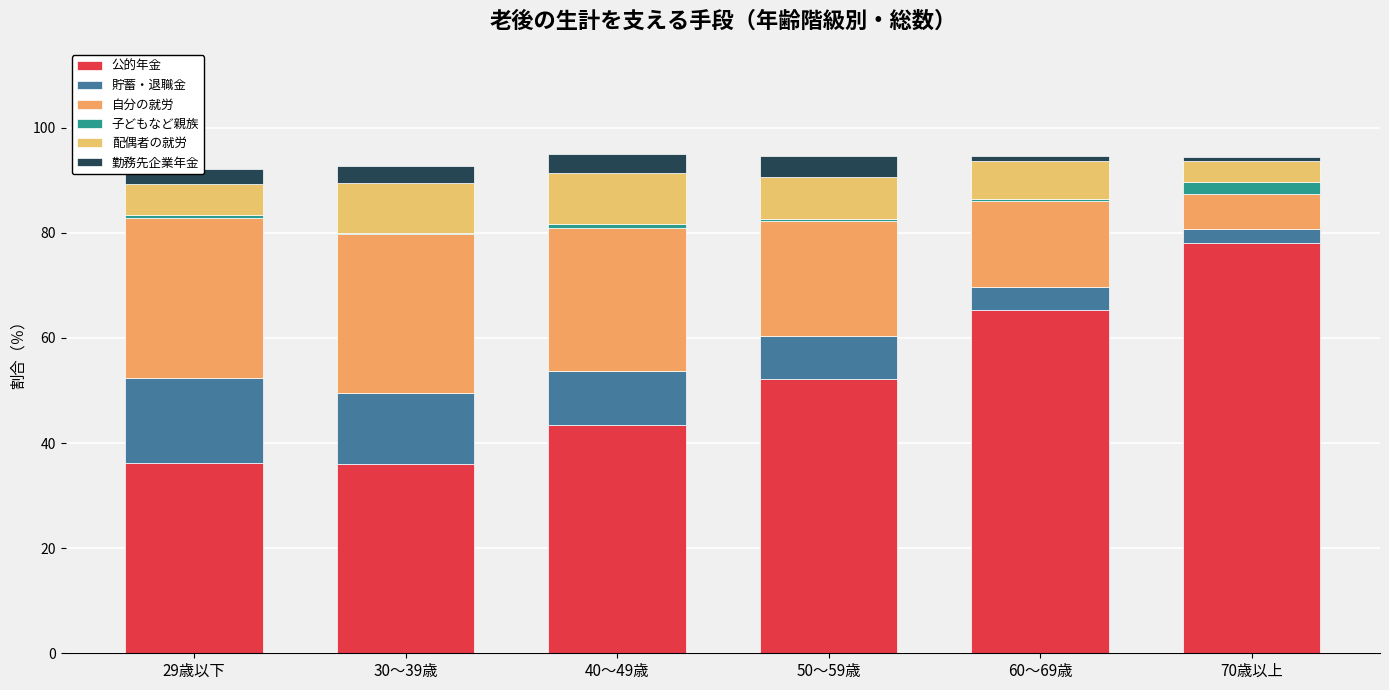

How many categories are shown in the chart?

6